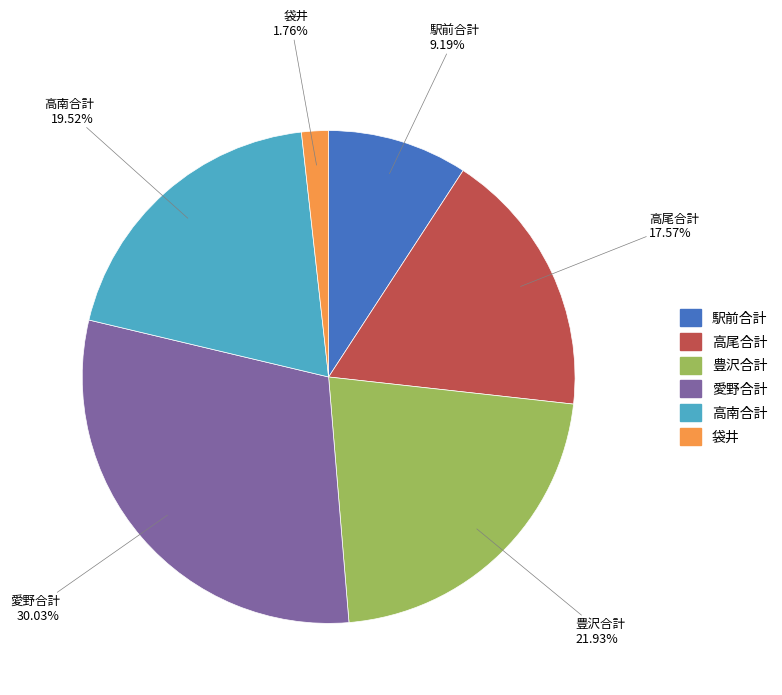

Does any single category account for the majority?

No